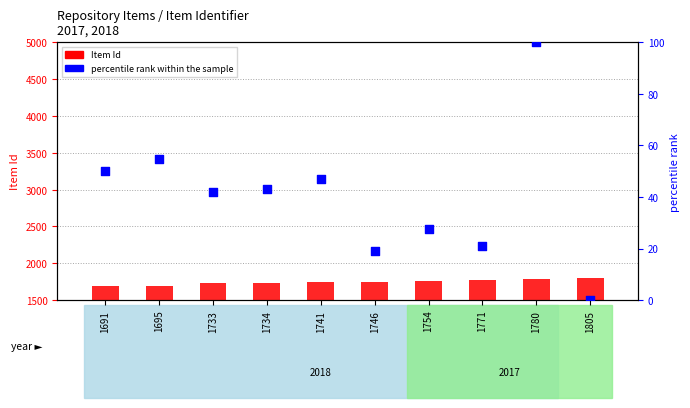

Which series has the largest total across all categories?

Item Id